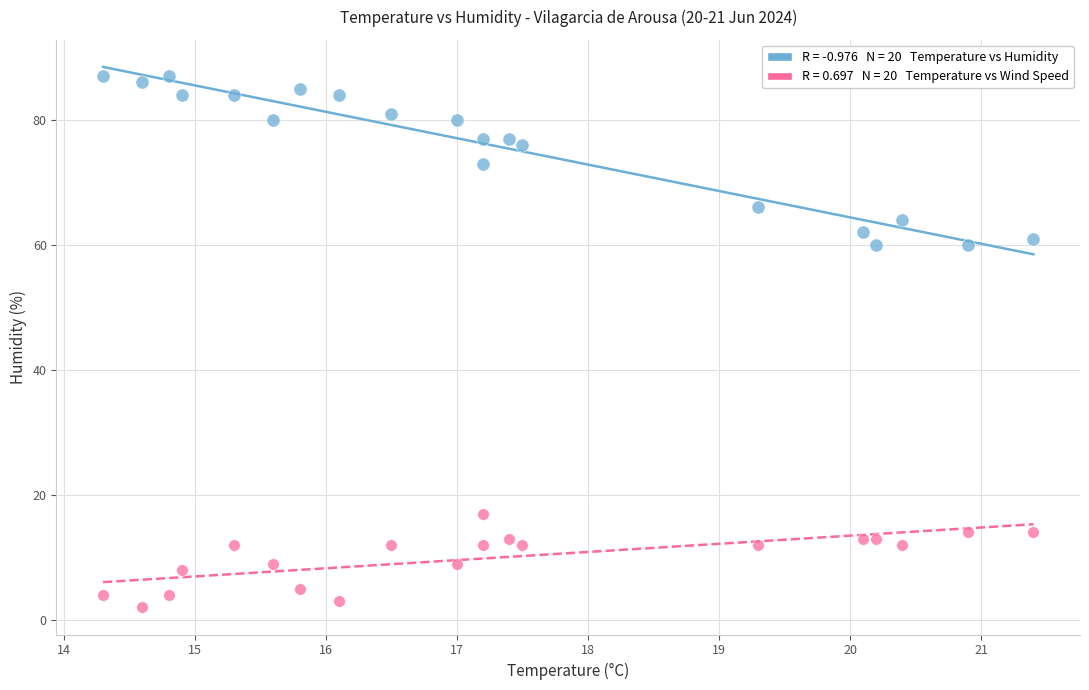

Across all data points, what is the range of Y values (max minus min)?

85